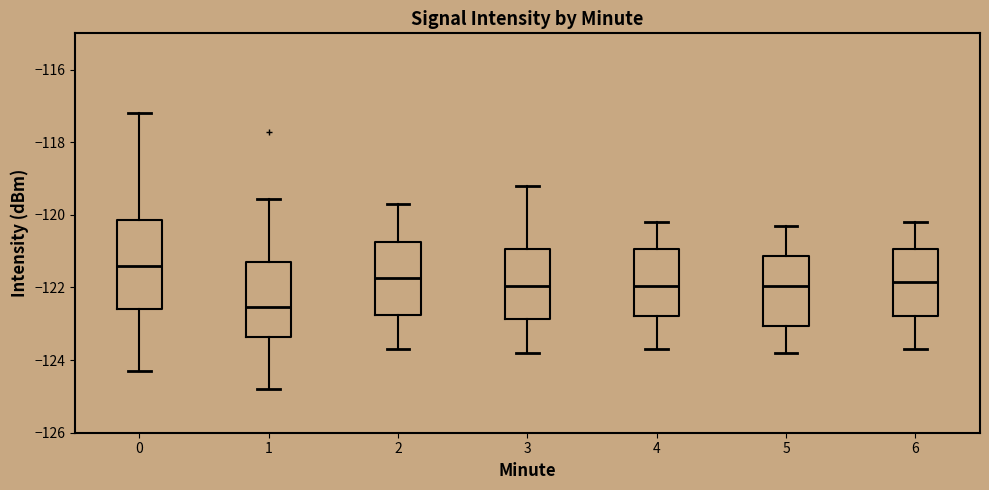

Where is the lower edge of the box at x = 3 on the y-axis? The values are not printed on the chart, so give them approximately, as read against the axis.

-122.8